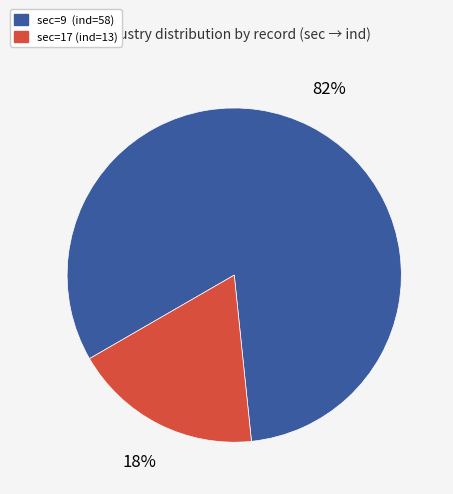

To the nearest percent, what is the average slice percentage?

50%